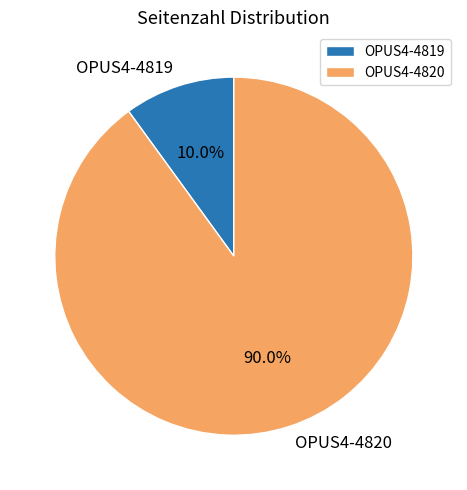

True or false: OPUS4-4820 accounts for 81% of the total.

False